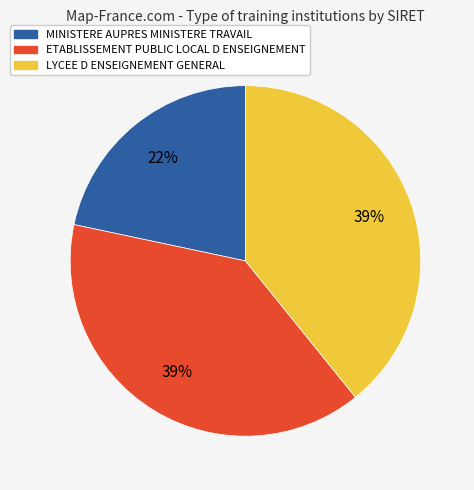

Which category has the smallest portion of the pie?

MINISTERE AUPRES MINISTERE TRAVAIL